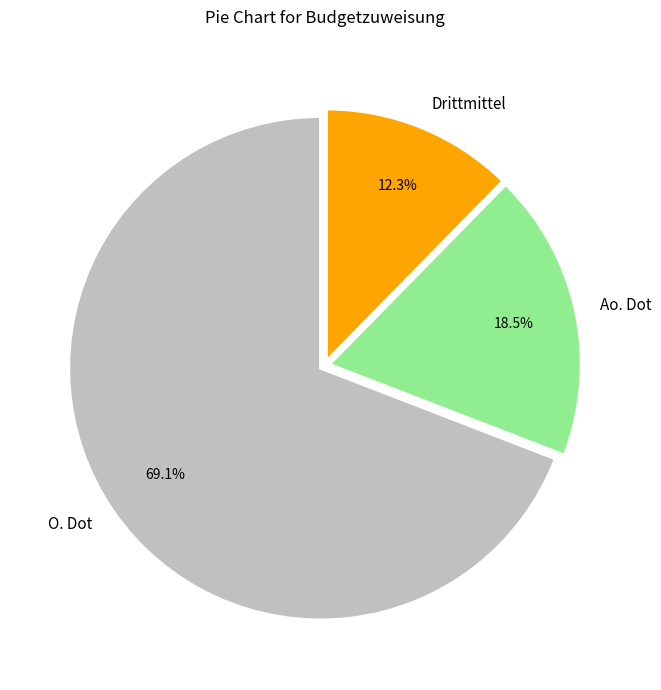

True or false: Ao. Dot accounts for 28% of the total.

False